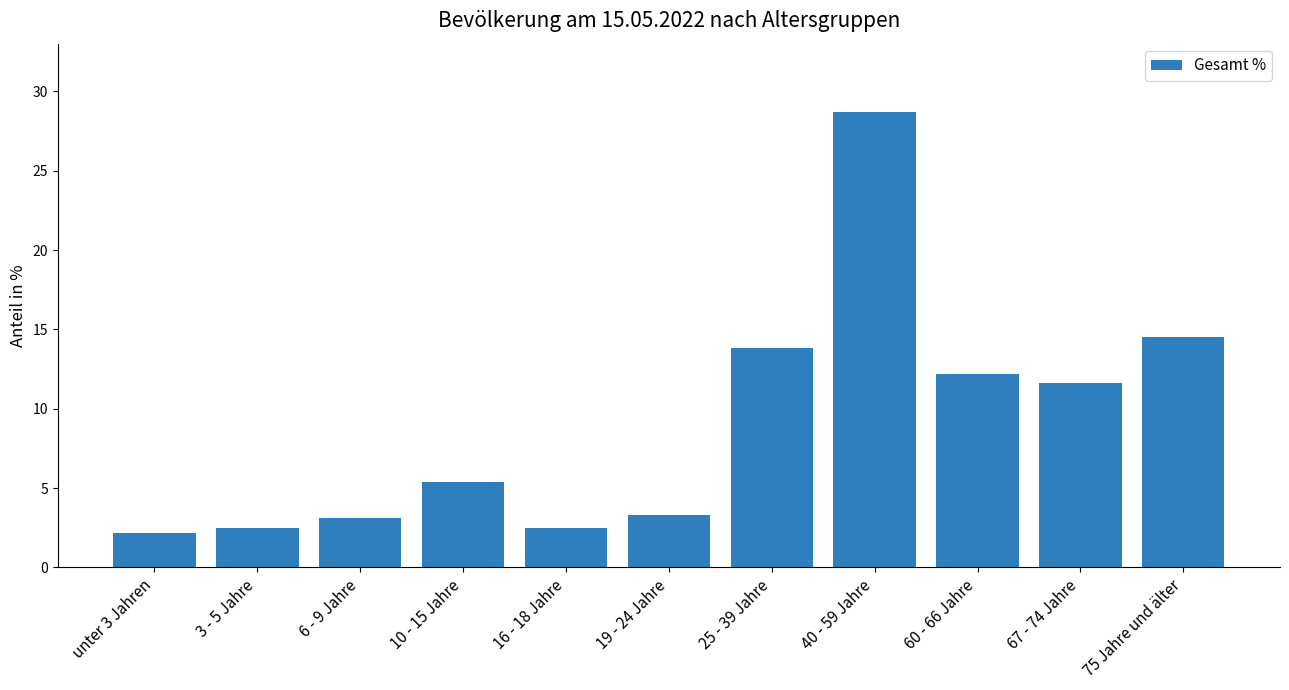

What is the minimum value shown in the chart?

2.2